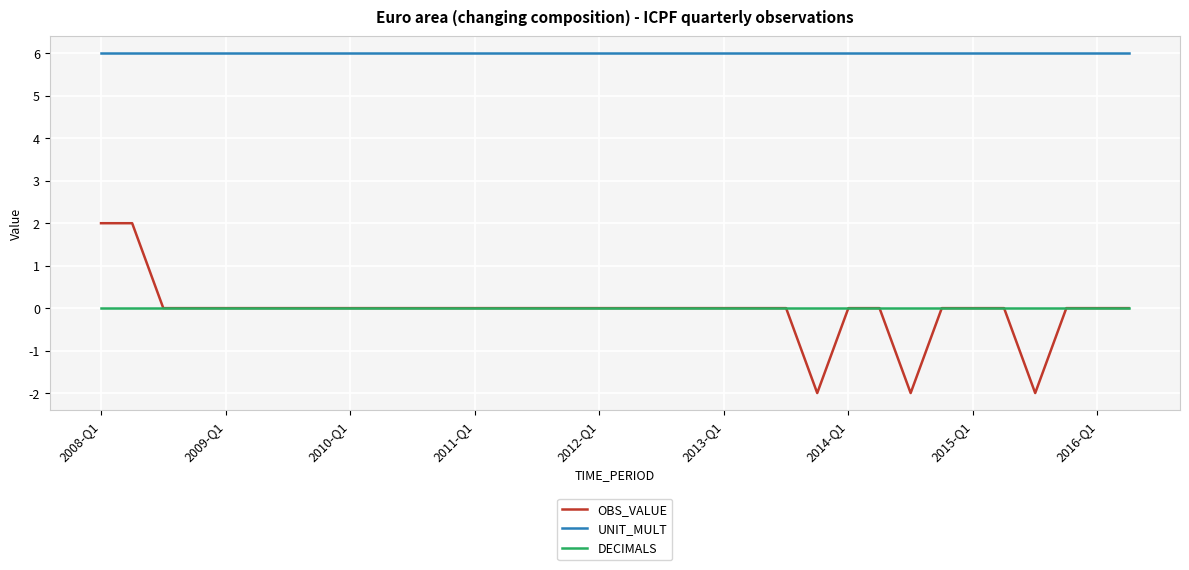

Which series has the largest total across all categories?

UNIT_MULT